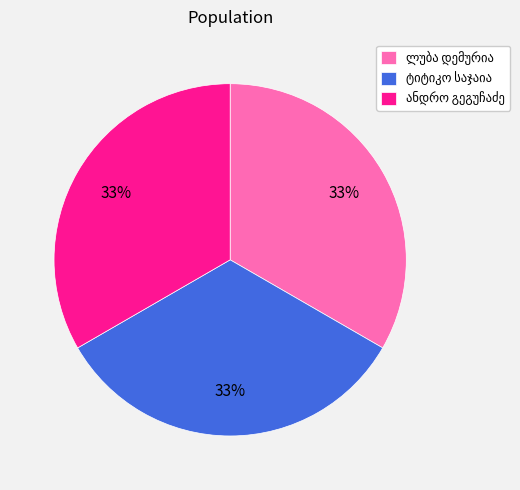

Does any single category account for the majority?

No